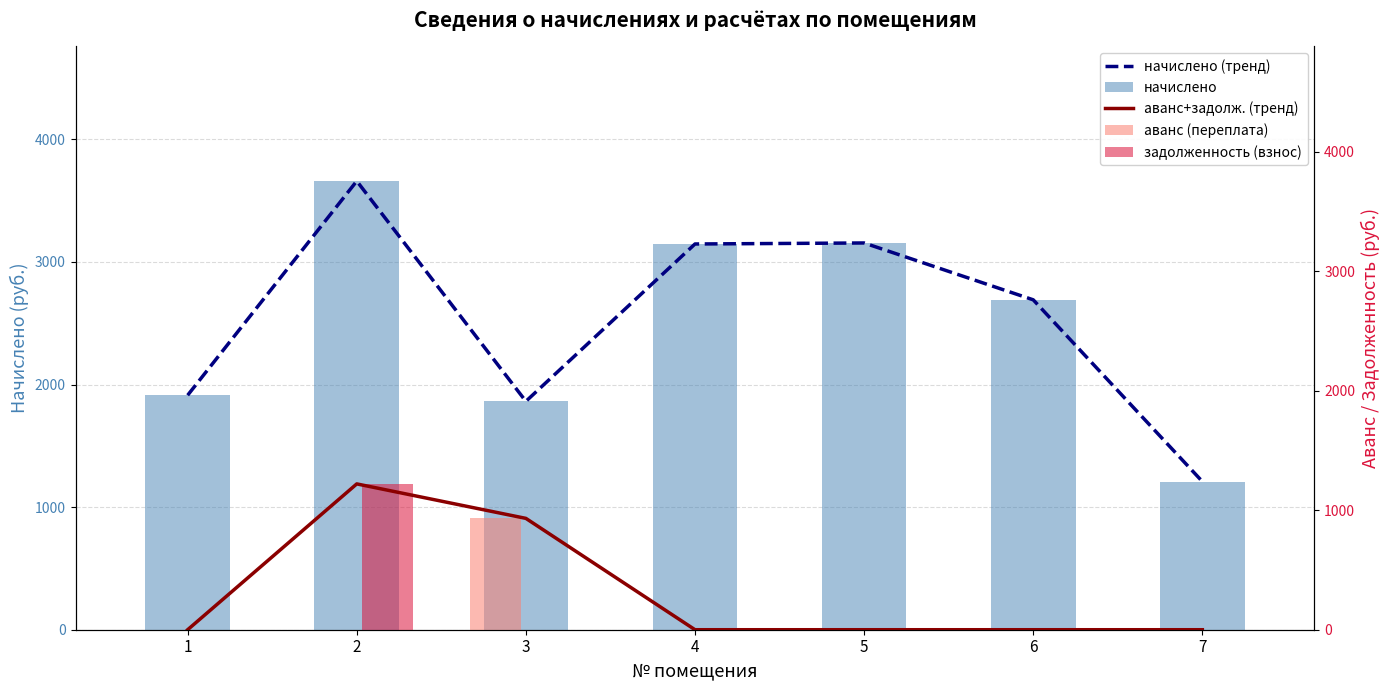

Is it true that задолженность (взнос) equals 637.6 at 7?

False